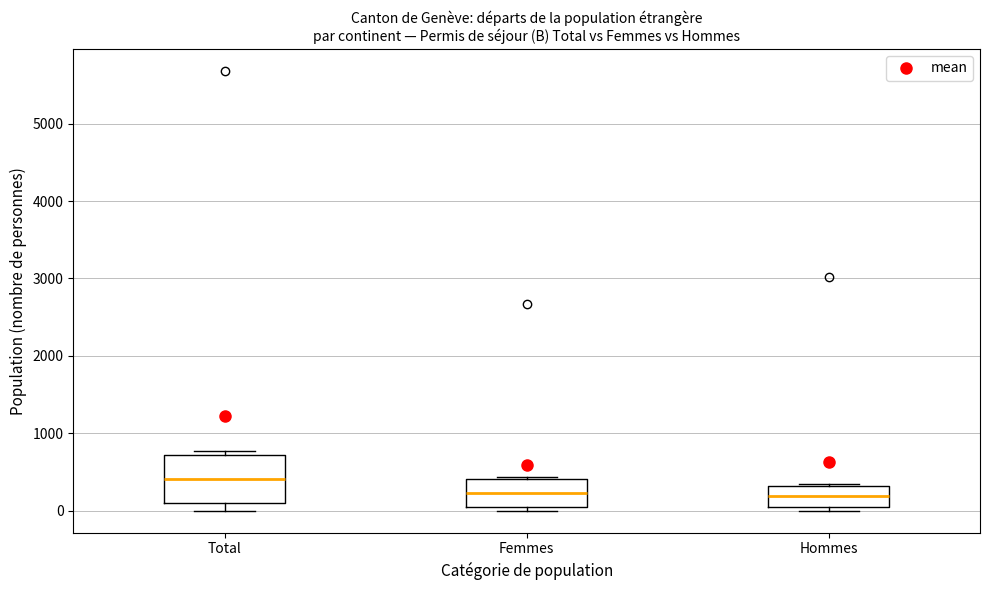

Reading left to right, read every box against the y-axis: the position of its median line, the range the box covers, and the ends of its whiskers. The values are not printed on the chart, so give them approximately, as read against the axis.

Total: median 400, box 100 to 700, whiskers 0 to 800
Femmes: median 200, box 0 to 400, whiskers 0 (just below the box's lower edge) to 400
Hommes: median 200, box 0 to 300, whiskers 0 (just below the box's lower edge) to 300